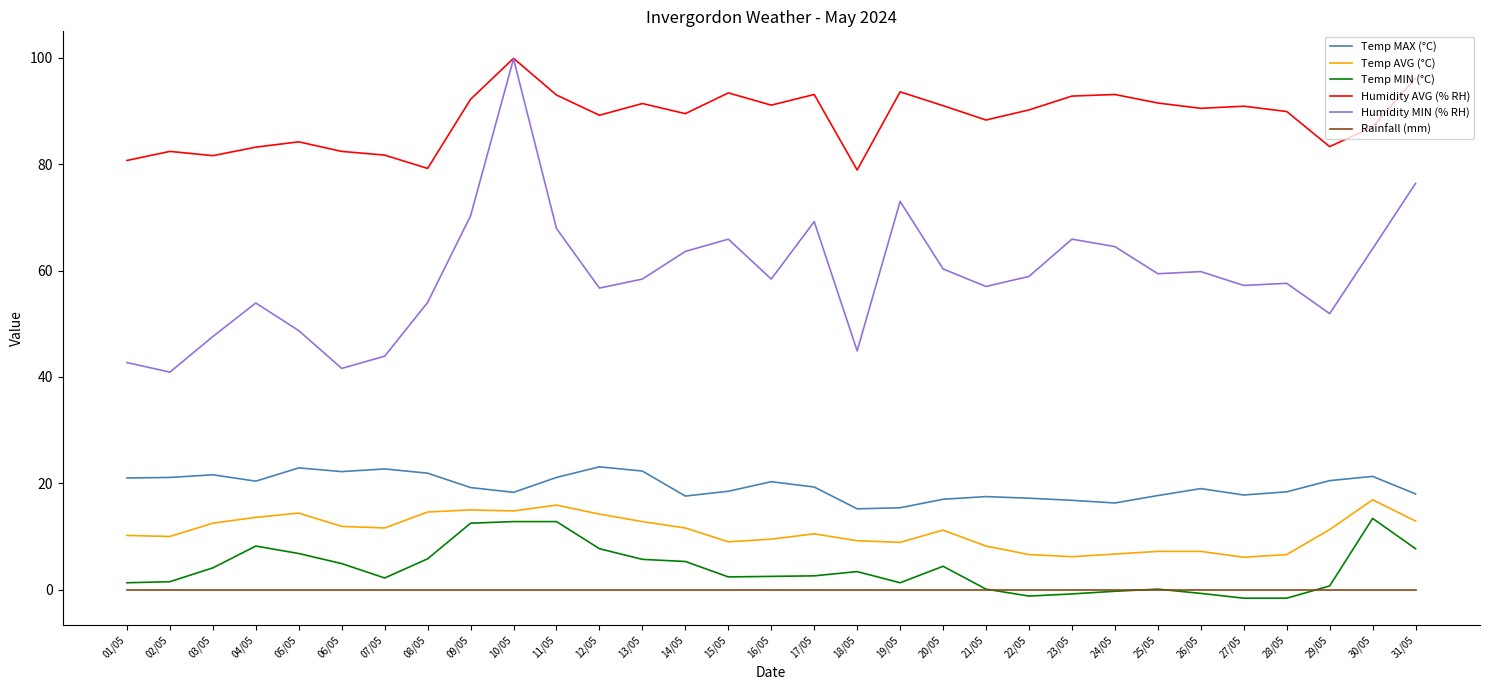

True or false: Humidity MIN (% RH) and Temp MAX (°C) intersect in this chart.

False